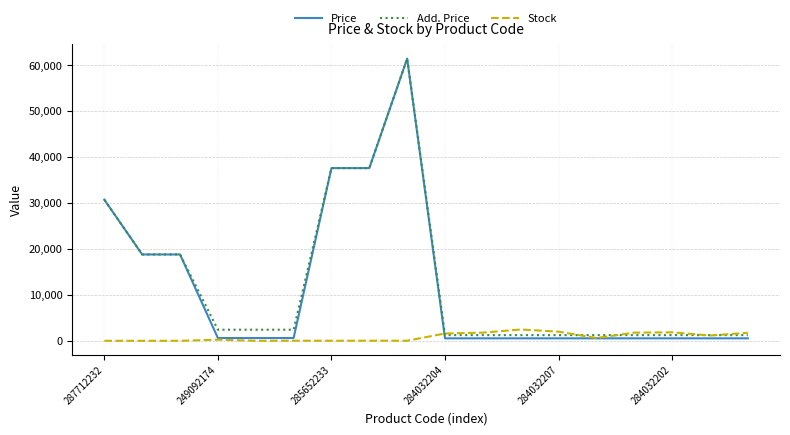

True or false: Stock and Add. Price intersect in this chart.

True